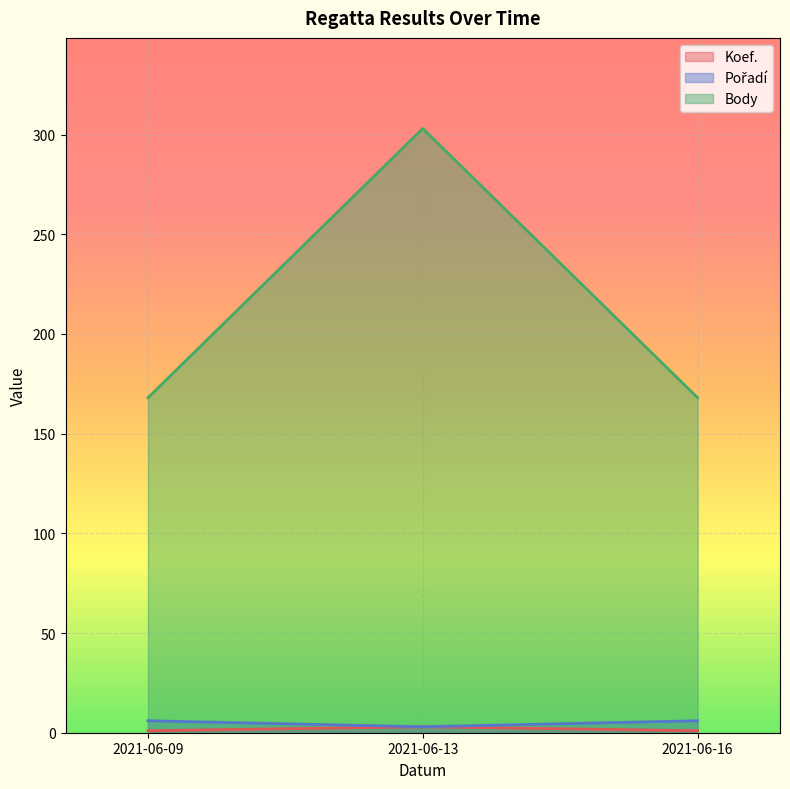

What are all the series names shown in the legend?

Koef., Pořadí, Body